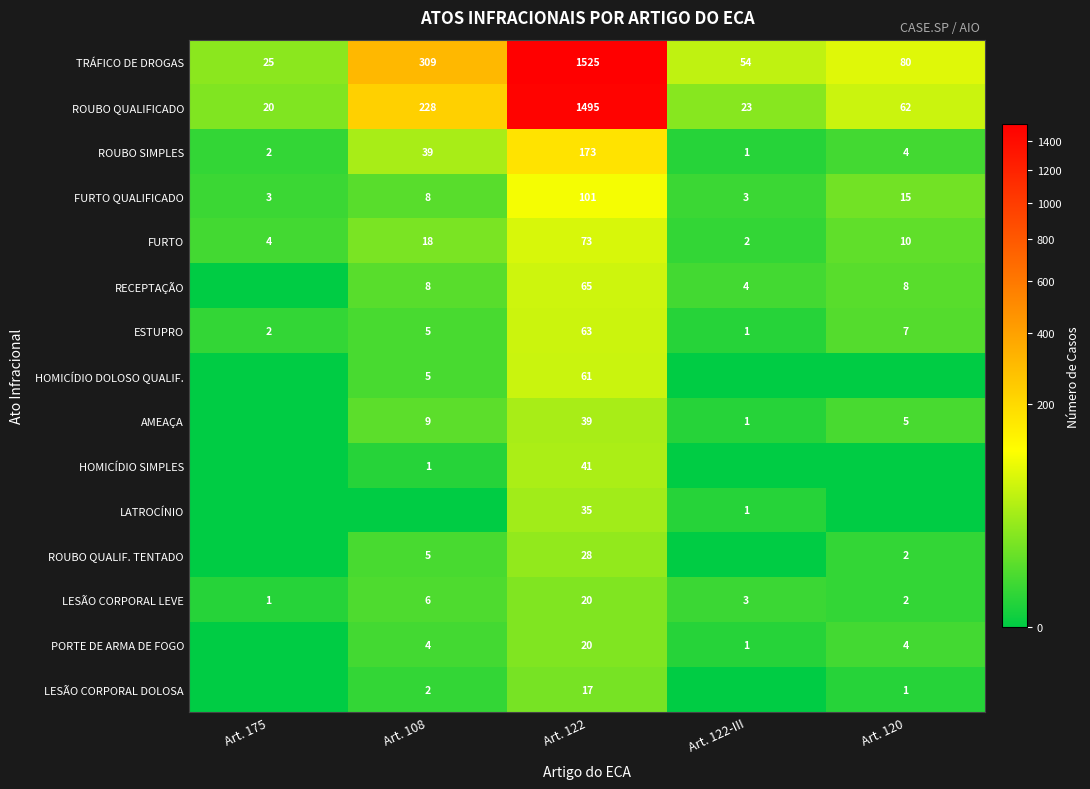

How many data points in FURTO are less than 10?

2